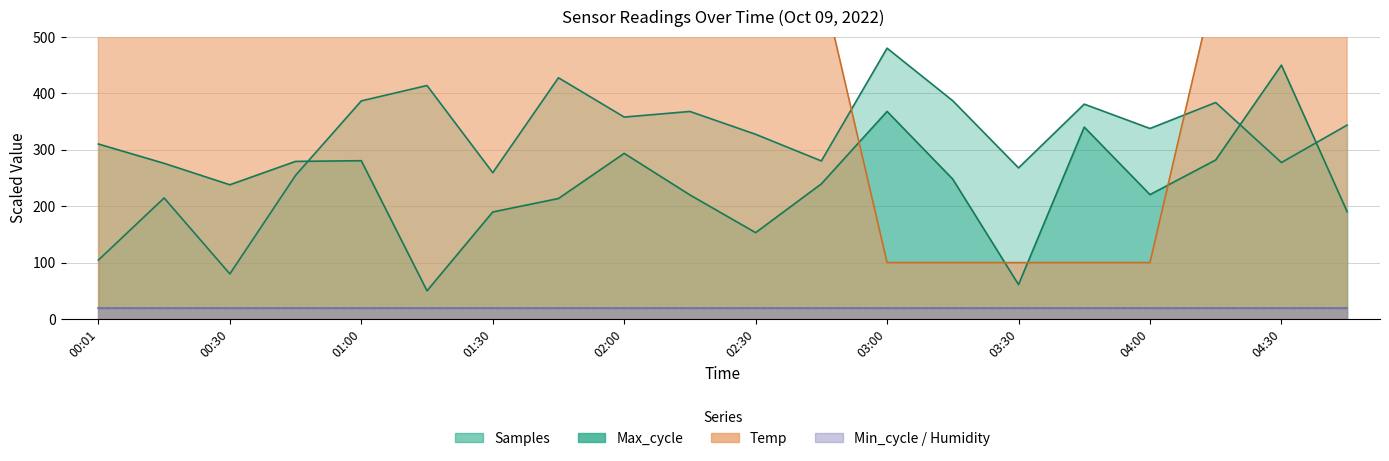

Is it true that Max_cycle equals 61.0 at 03:30?

True